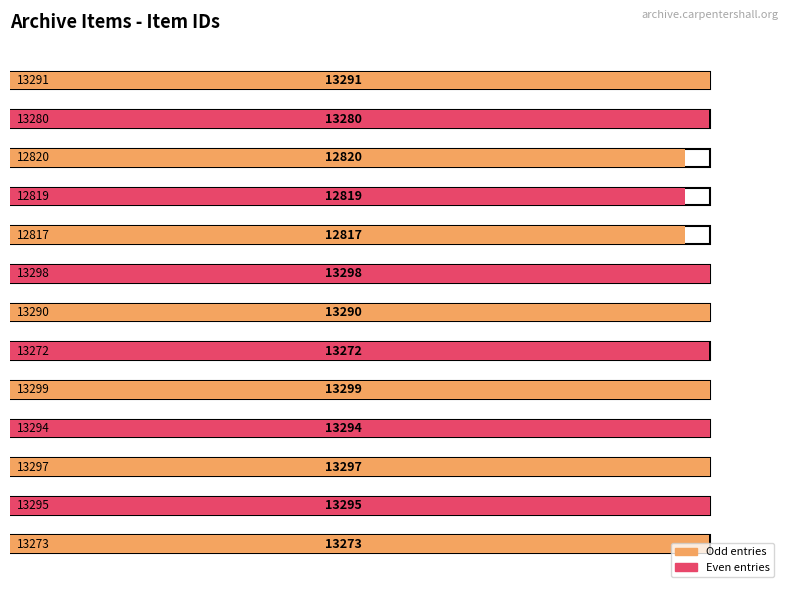

What is the difference between the values at 13273 and 13299?

26